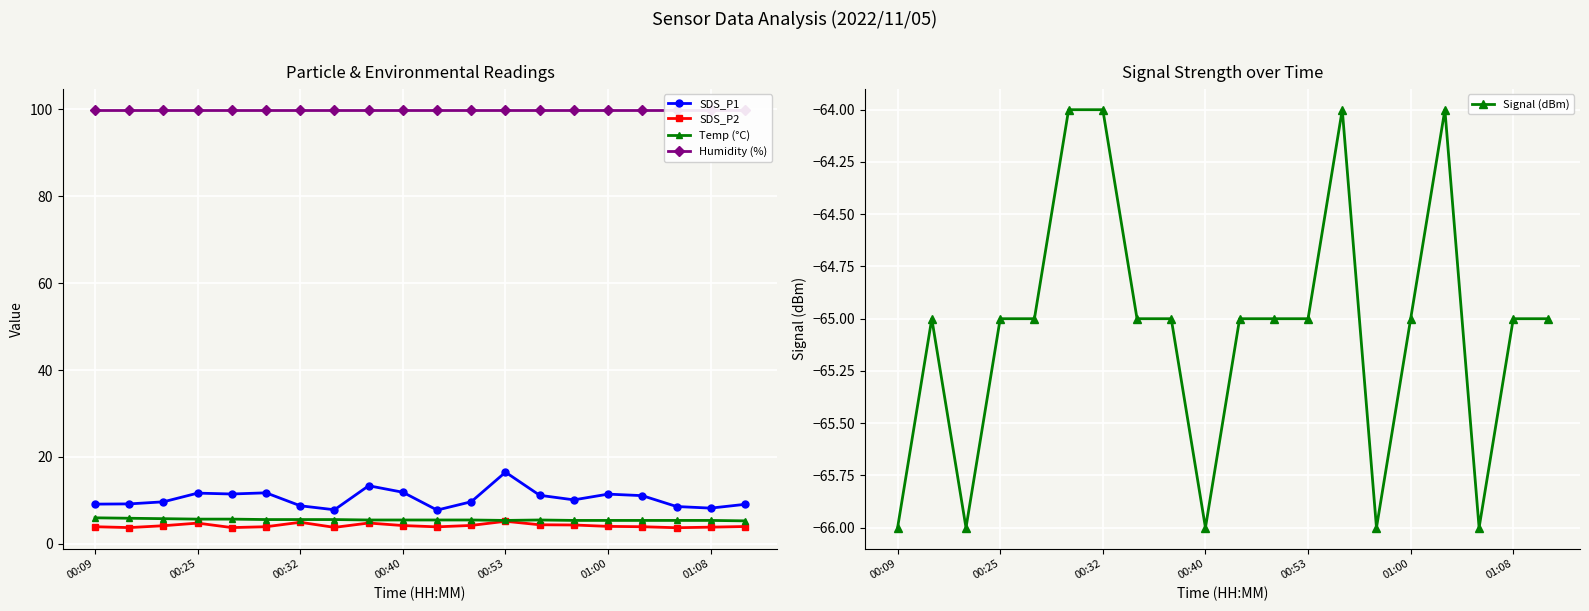

Reading right to left, transcribe all the data shown in this chart.

SDS_P1: 9.1	8.2	8.6	11.1	11.4	10.1	11.2	16.5	9.7	7.8	11.9	13.4	7.8	8.8	11.8	11.5	11.7	9.7	9.2	9.2
SDS_P2: 4.0	3.9	3.7	4.0	4.0	4.3	4.4	5.2	4.2	3.9	4.2	4.8	3.8	5.0	4.0	3.8	4.8	4.2	3.8	4.0
Temp (°C): 5.3	5.4	5.4	5.4	5.4	5.4	5.5	5.4	5.5	5.5	5.5	5.5	5.6	5.6	5.6	5.7	5.7	5.8	5.9	6.0
Humidity (%): 99.9	99.9	99.9	99.9	99.9	99.9	99.9	99.9	99.9	99.9	99.9	99.9	99.9	99.9	99.9	99.9	99.9	99.9	99.9	99.9
Signal (dBm): -65.0	-65.0	-66.0	-64.0	-65.0	-66.0	-64.0	-65.0	-65.0	-65.0	-66.0	-65.0	-65.0	-64.0	-64.0	-65.0	-65.0	-66.0	-65.0	-66.0